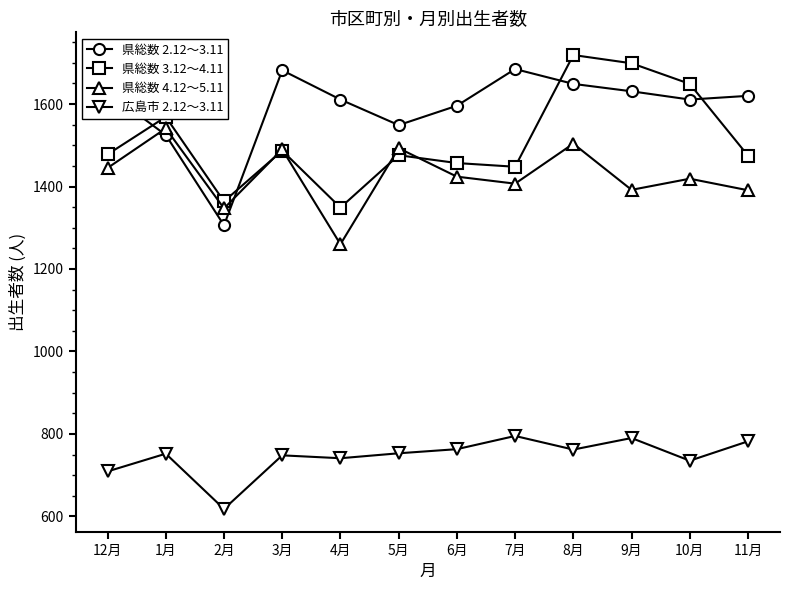

Read the 県総数 2.12～3.11 value at 9月.

1631